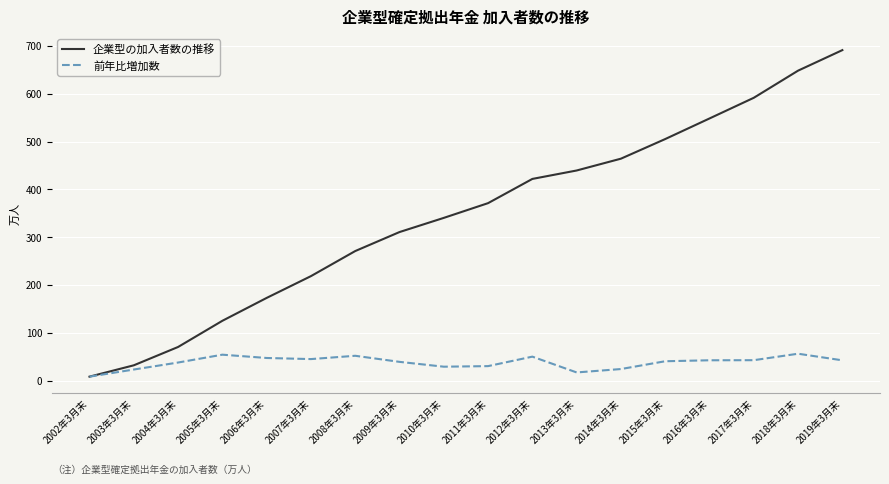

List the series in order of their peak value, lowest first.

前年比増加数, 企業型の加入者数の推移